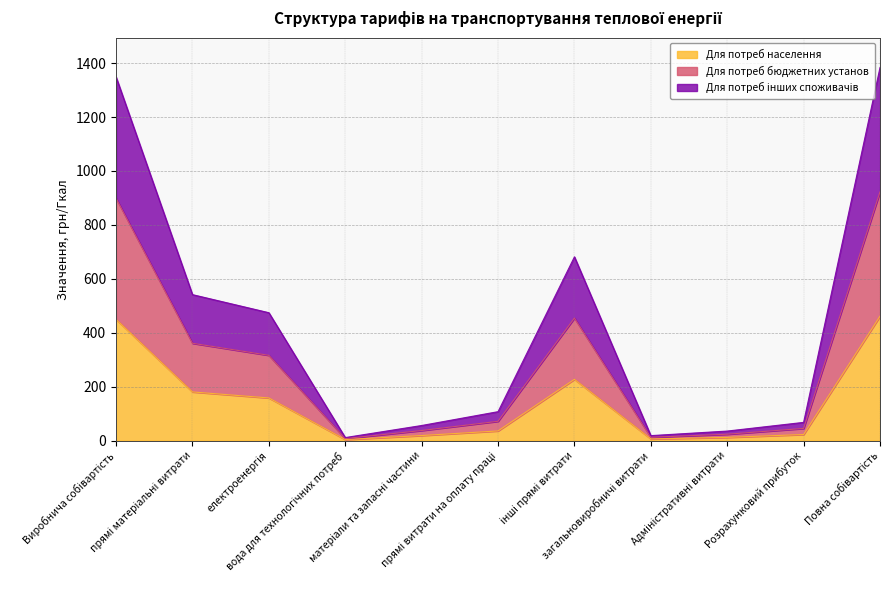

Rank the categories by Для потреб інших споживачів value from highest to lowest.

Повна собівартість, Виробнича собівартість, інші прямі витрати, прямі матеріальні витрати, електроенергія, прямі витрати на оплату праці, Розрахунковий прибуток, матеріали та запасні частини, Адміністративні витрати, загальновиробничі витрати, вода для технологічних потреб